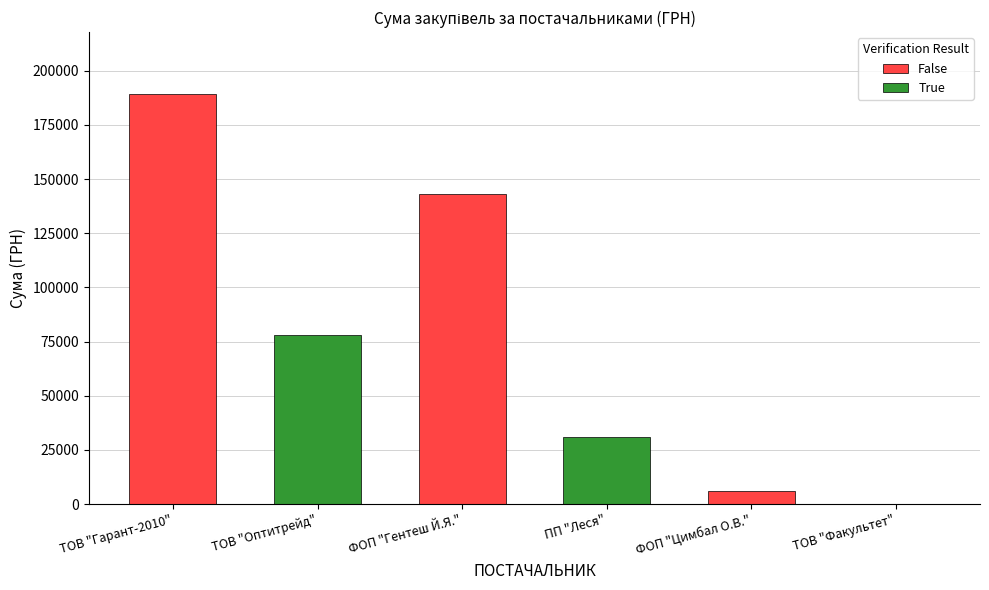

What is the average value of the False series?

112897.5